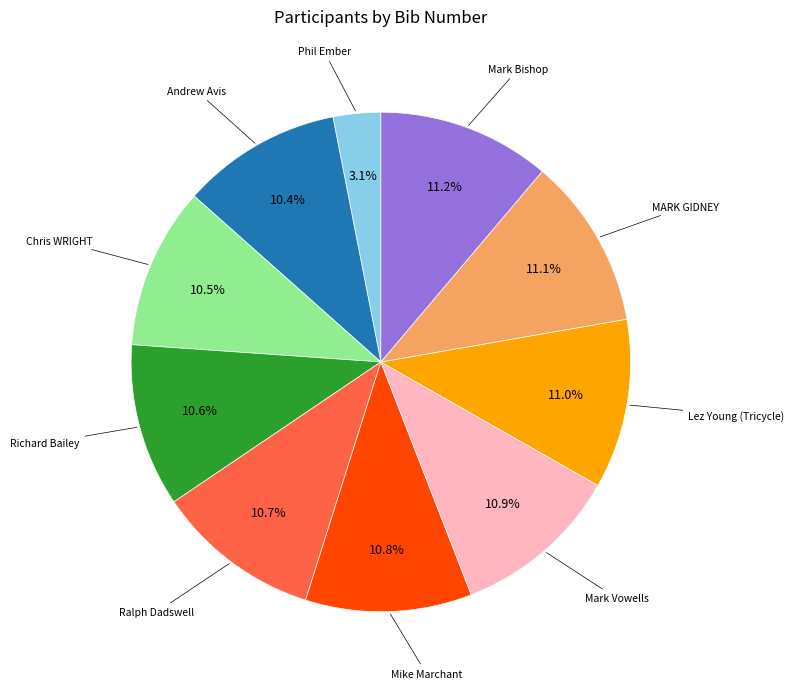

To the nearest percent, what is the average slice percentage?

10%